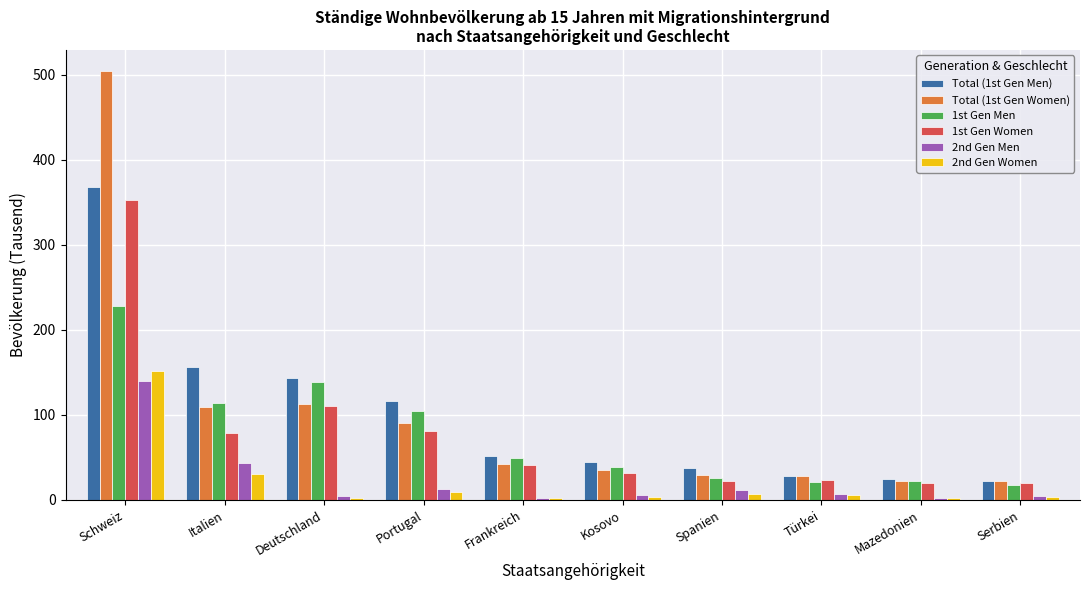

What is the average value of the Total (1st Gen Men) series?

99.2